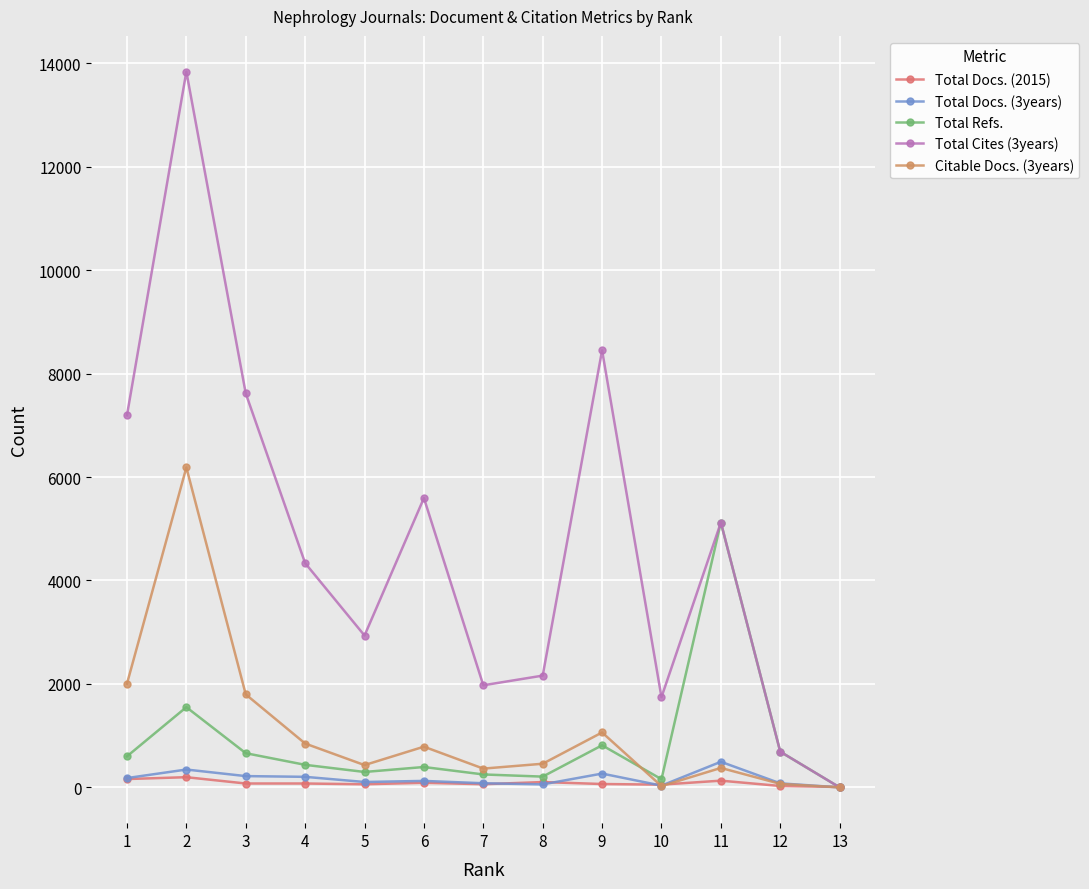

Read the Total Docs. (2015) value at 7, to the nearest 5.

60